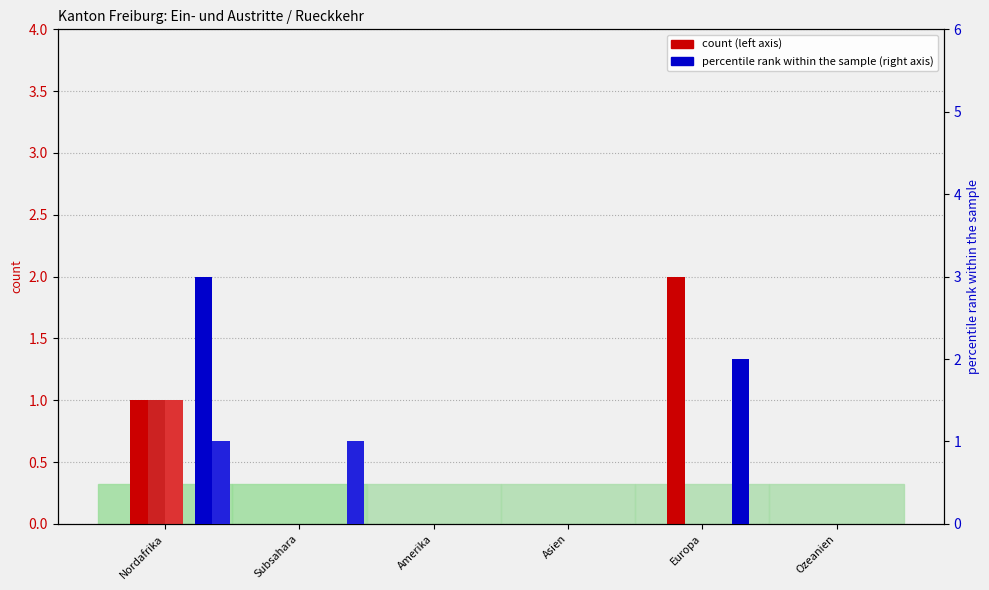

Is it true that Abschluss Ausreise (col_16) equals 1 at Asien?

False